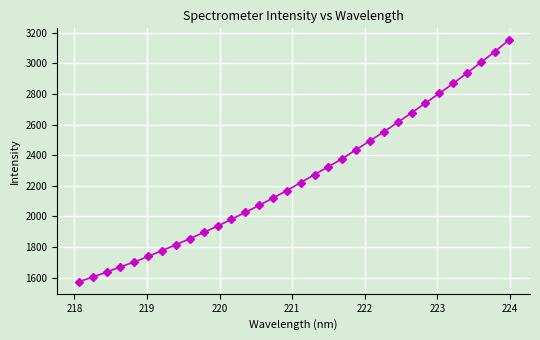

What is the sum of all values?

72116.3